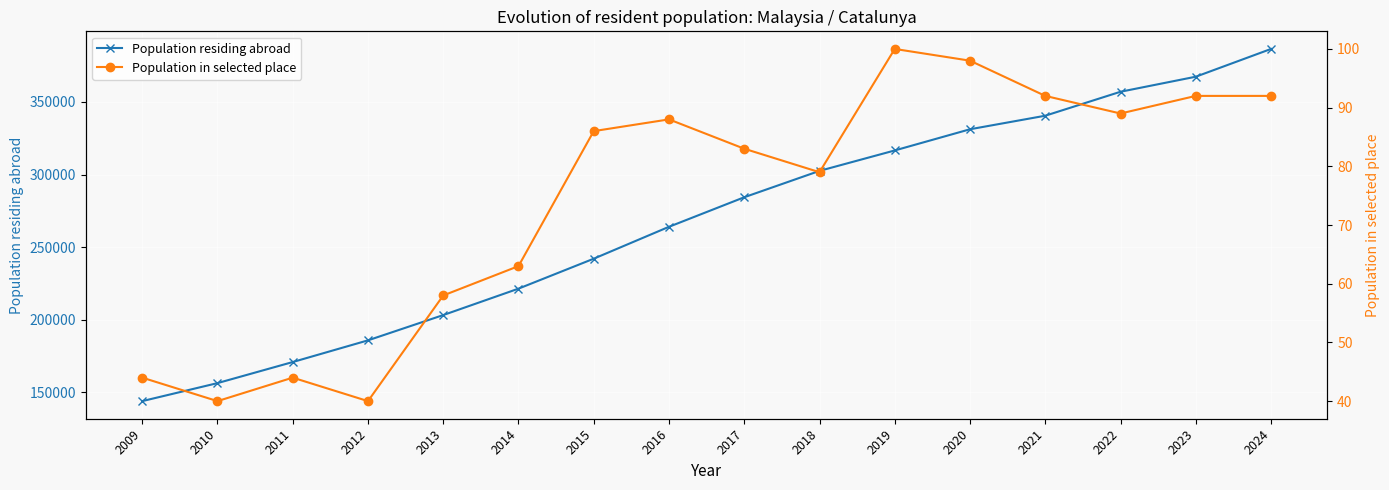

True or false: Population residing abroad has more than 1 interior local peaks.

False